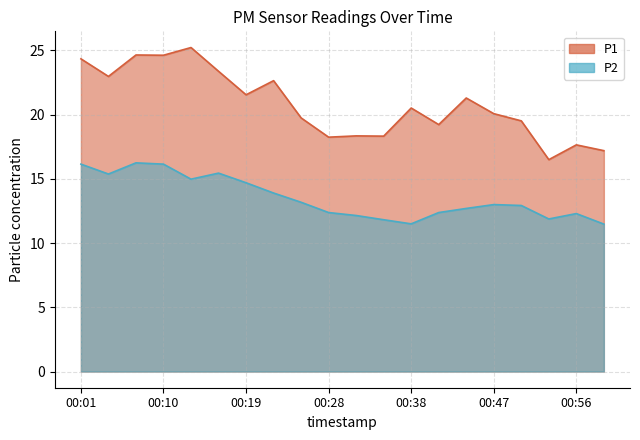

What are all the series names shown in the legend?

P1, P2